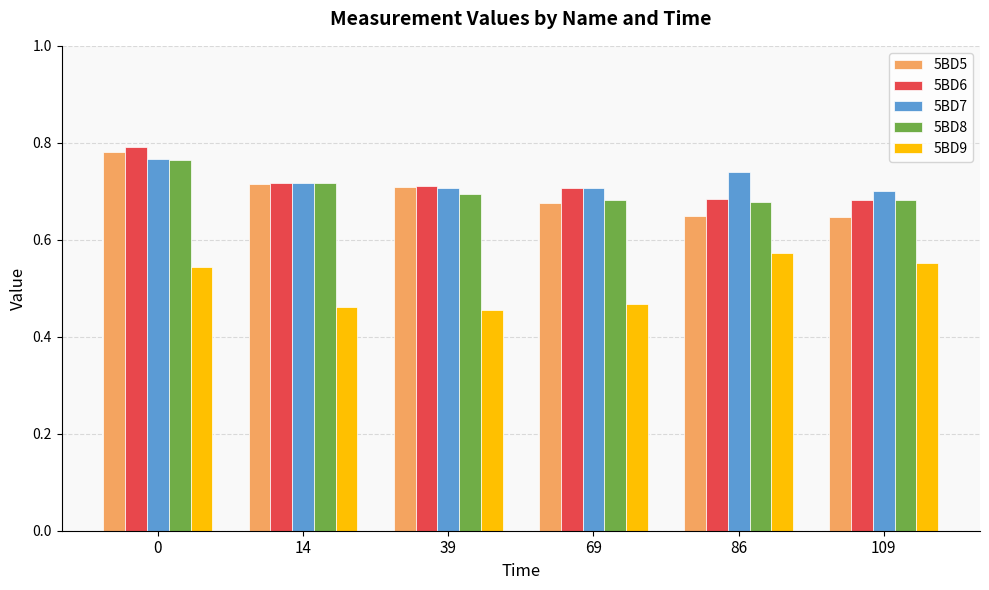

What is the sum of the 5BD6 values at 86 and 69?

1.4